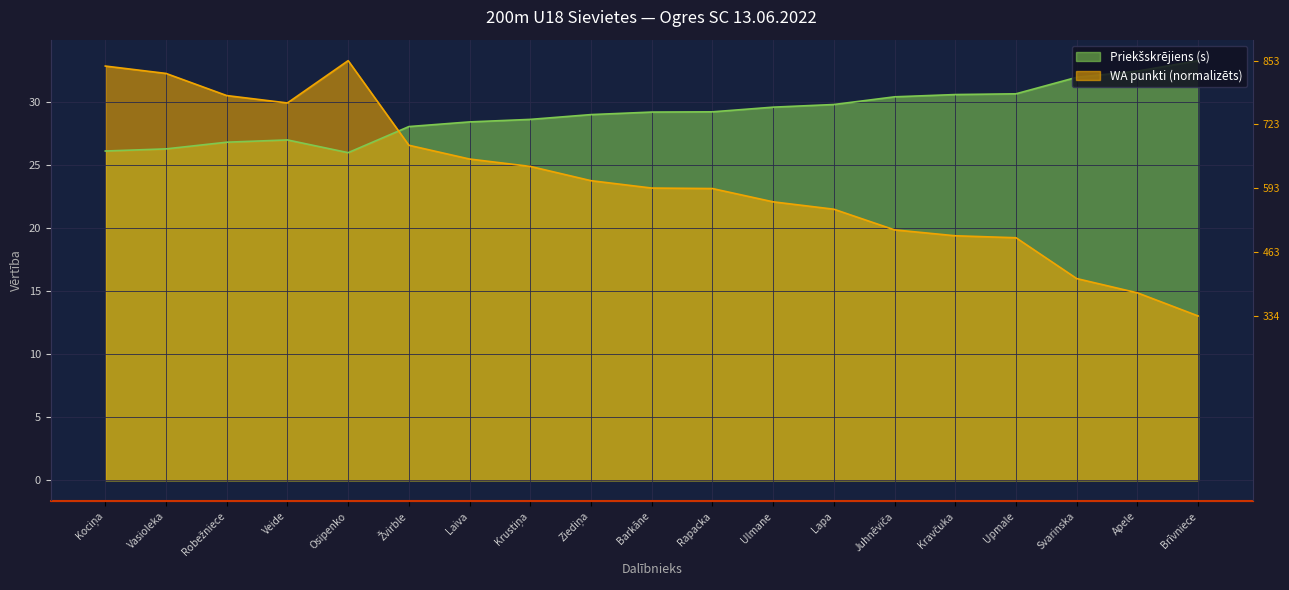

How many values in the Priekšskrējiens (s) series are below 29?

8